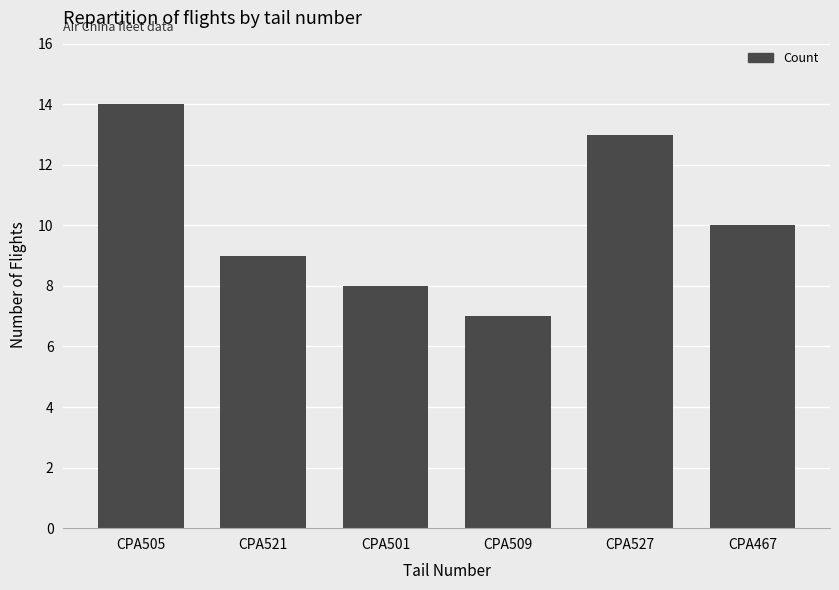

List the labels in order of value, largest first.

CPA505, CPA527, CPA467, CPA521, CPA501, CPA509